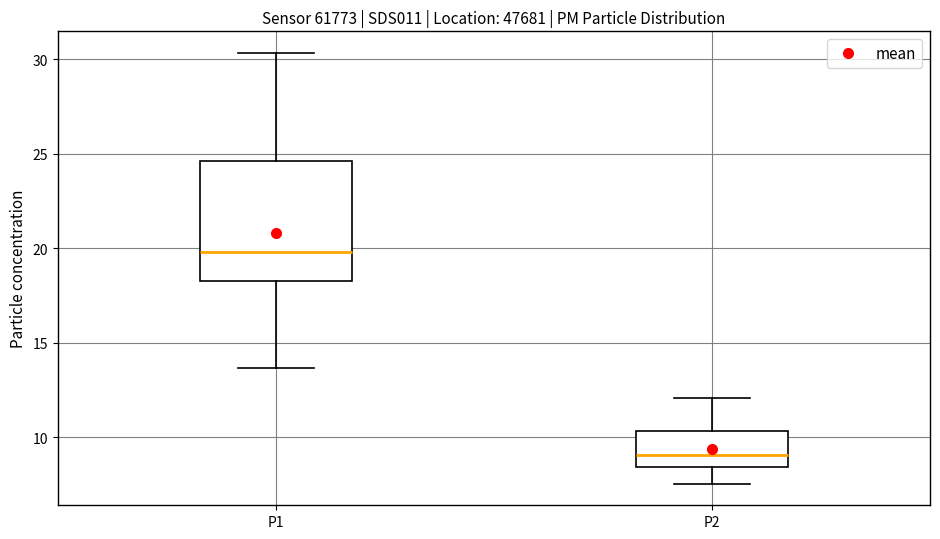

Reading left to right, transcribe this box plot: for each box, give where its median line is, the range the box spans, and where its two whiskers end, as read against the y-axis. The values are not printed on the chart, so give them approximately, as read against the axis.

P1: median 20.0, box 18.5 to 24.5, whiskers 13.5 to 30.5
P2: median 9.0, box 8.5 to 10.5, whiskers 7.5 to 12.0